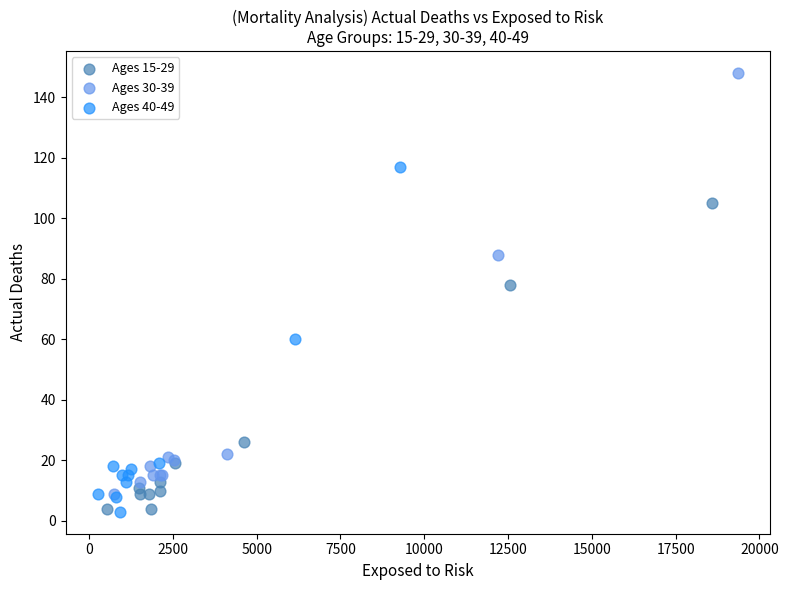

What are all the series names shown in the legend?

Ages 15-29, Ages 30-39, Ages 40-49